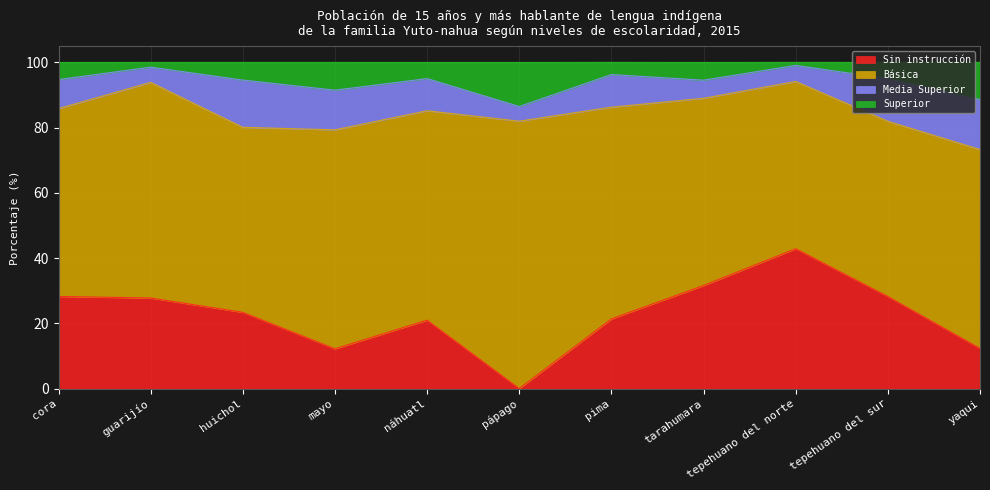

What are all the series names shown in the legend?

Sin instrucción, Básica, Media Superior, Superior